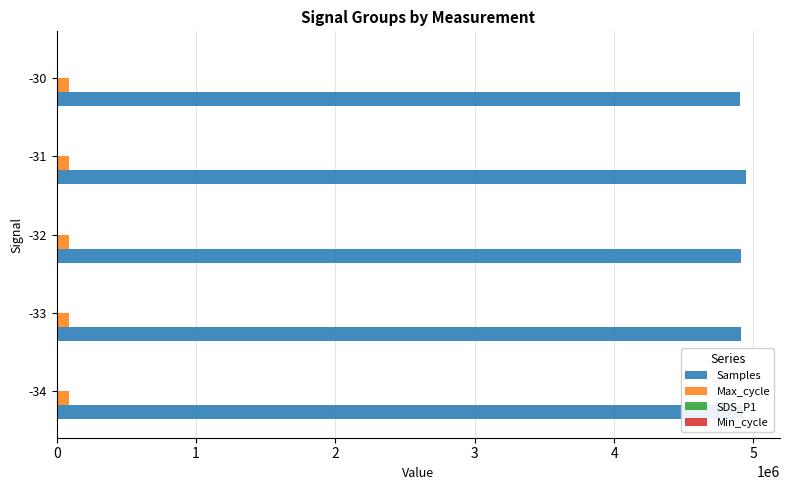

What is the greatest value displayed?

4943485.4